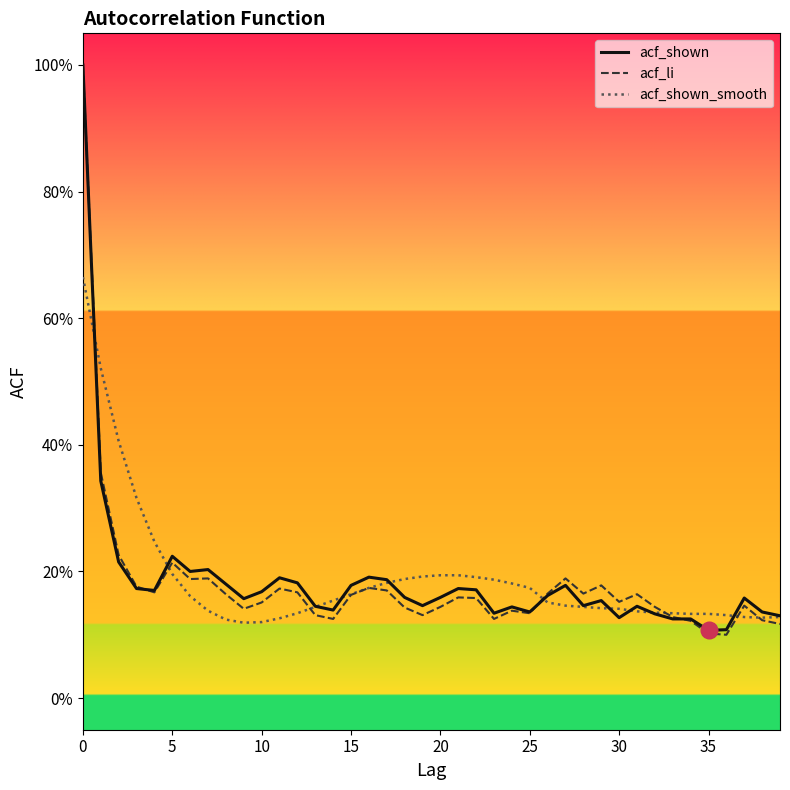

True or false: acf_li and acf_shown_smooth cross at least once.

True